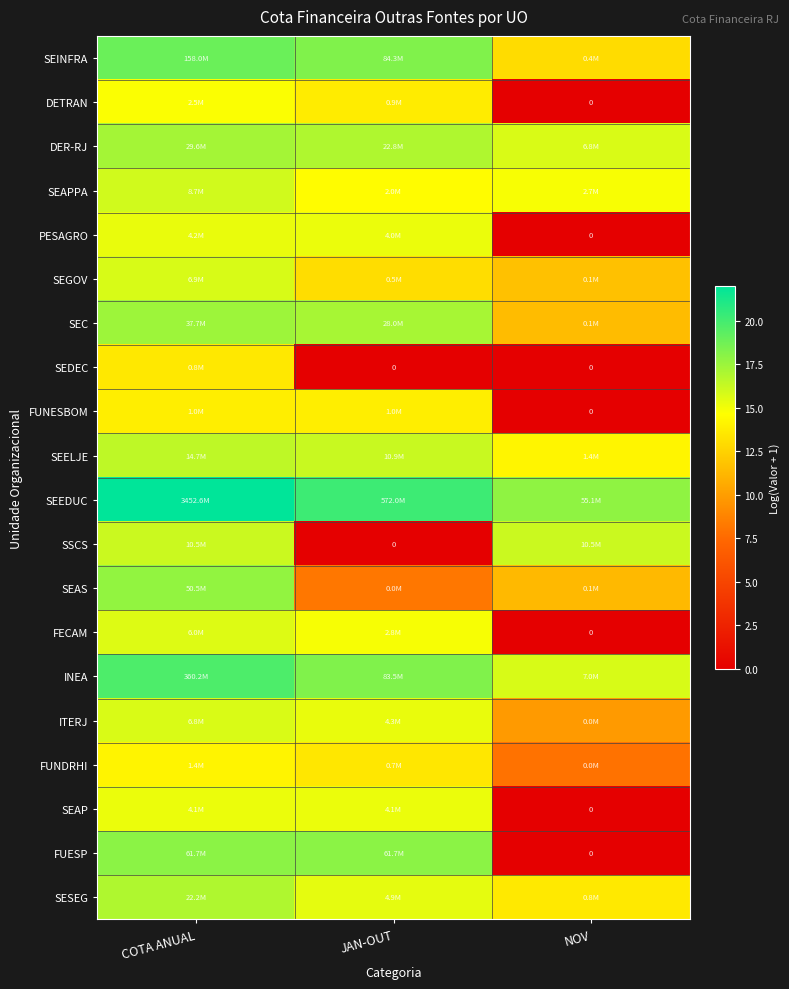

At which category is the sum across all series the highest?

COTA ANUAL